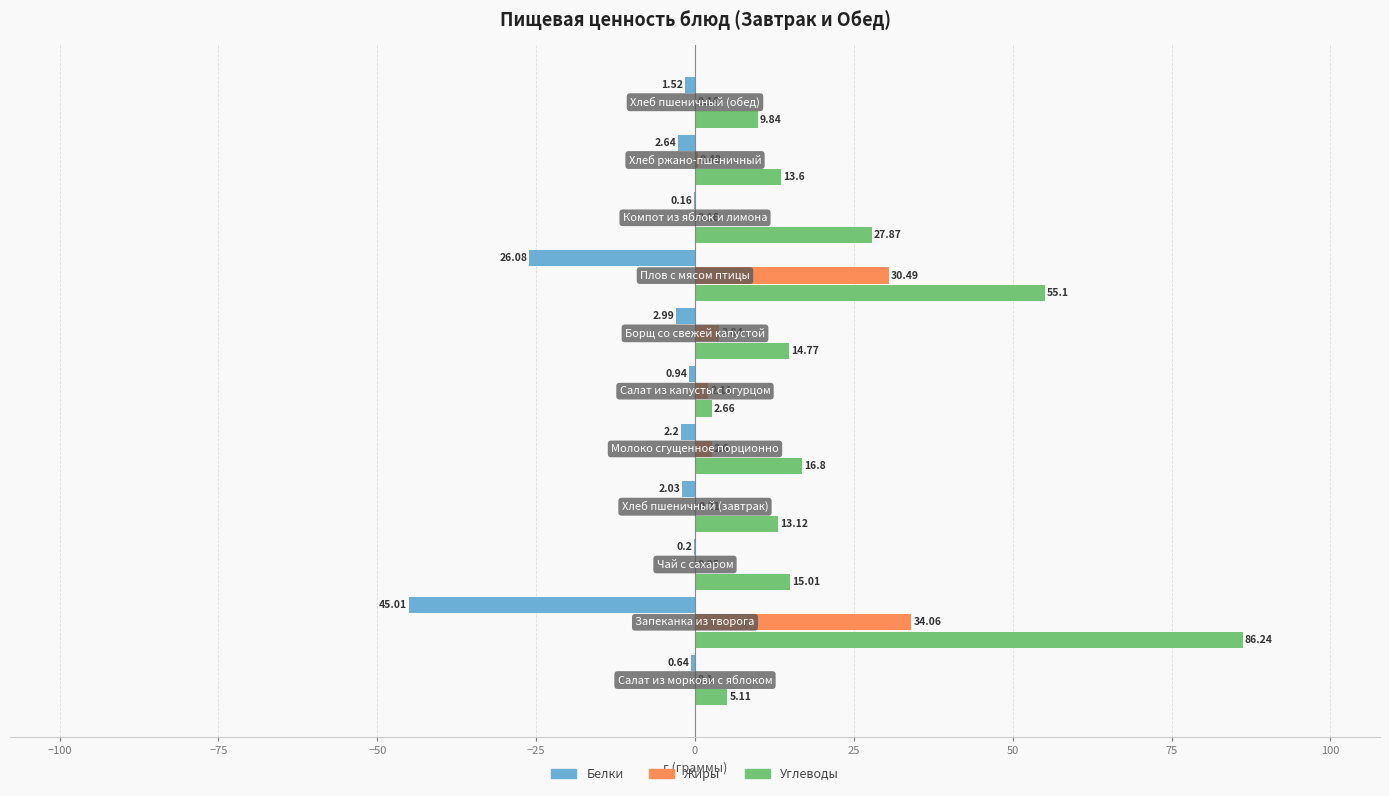

Which series has the widest spread of values?

Углеводы